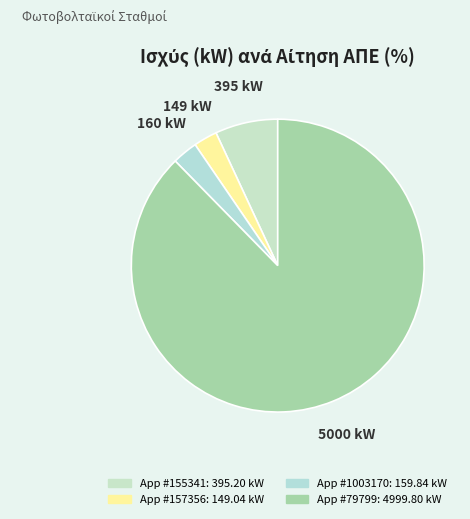

Count the number of slices in the pie.

4